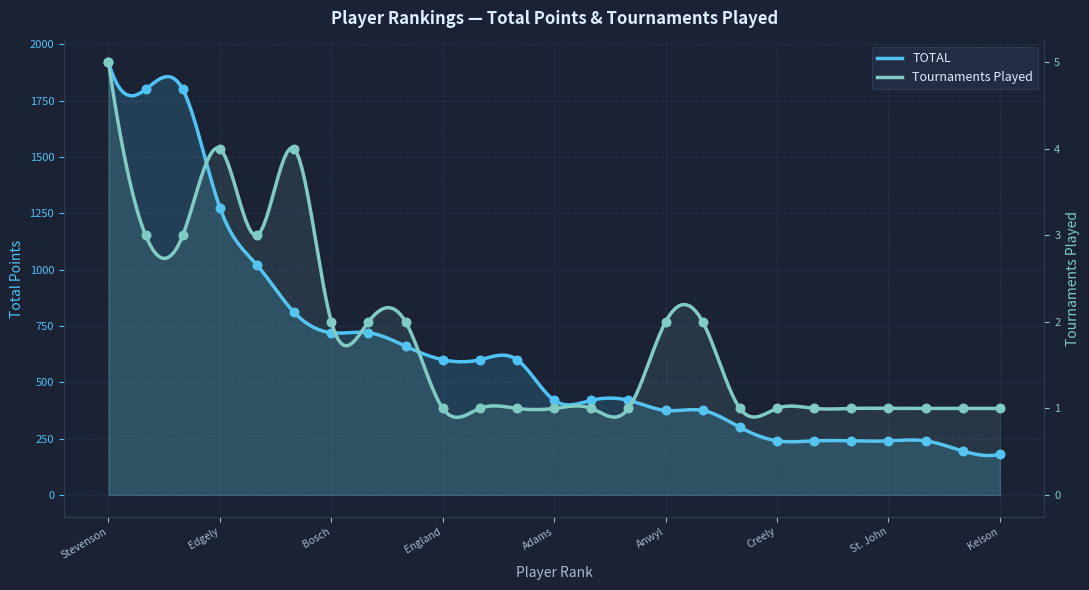

At which category is the sum across all series the highest?

Stevenson